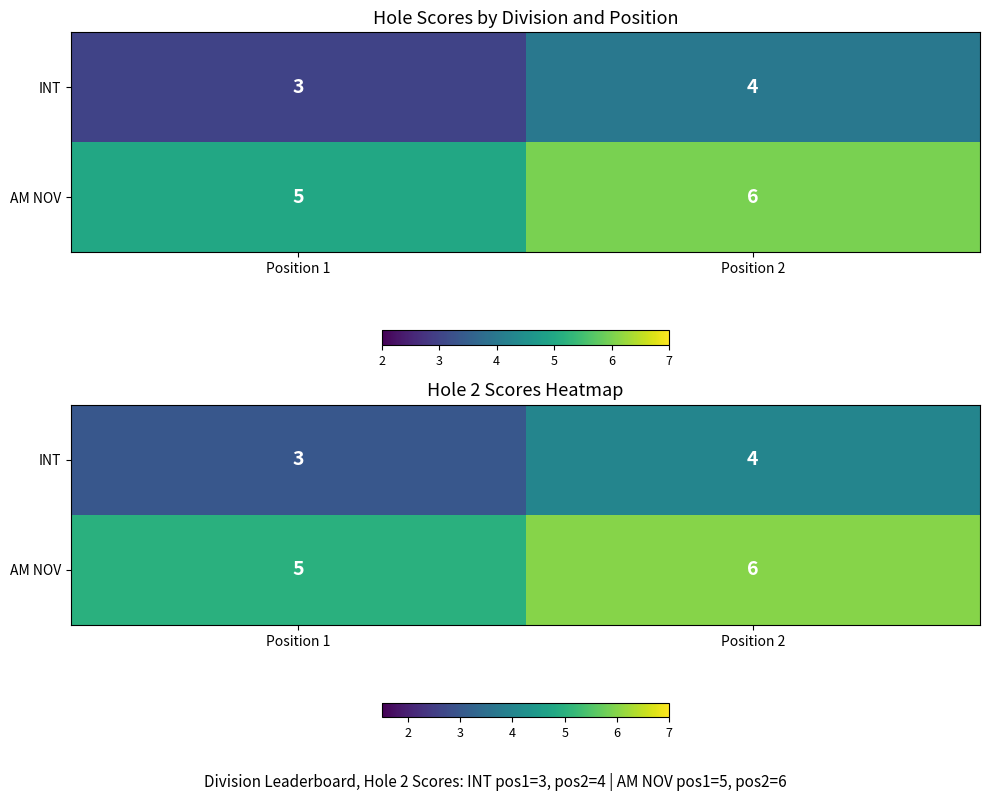

Is the value of AM NOV at Position 1 greater than the value of INT at Position 2?

Yes